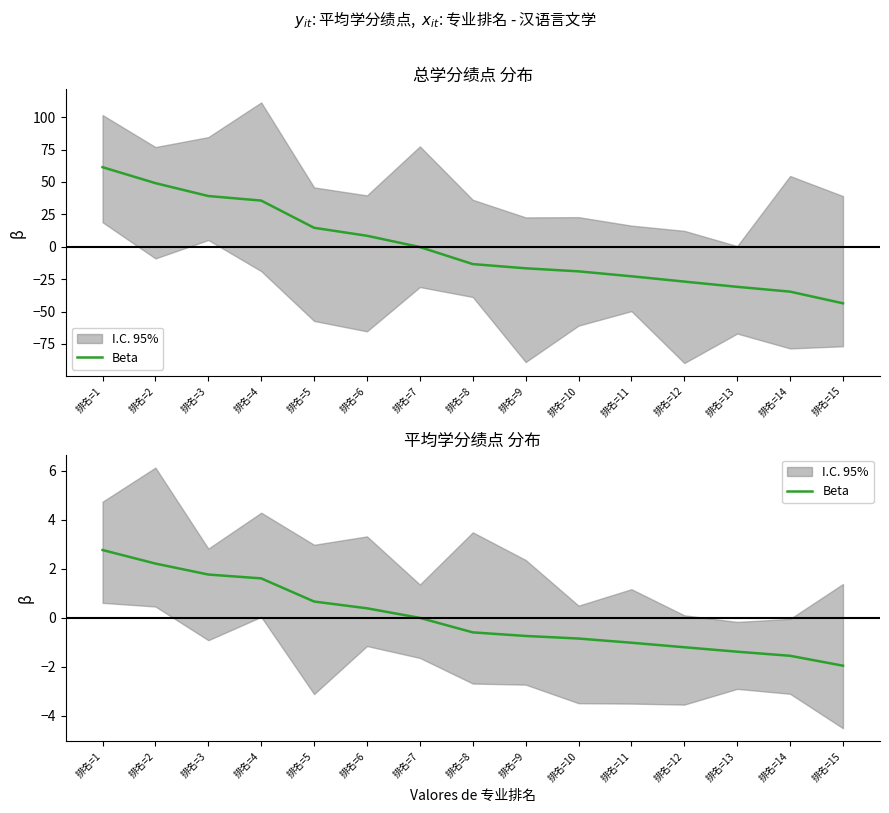

The value at 排名=7 is -0.0. True or false?

False